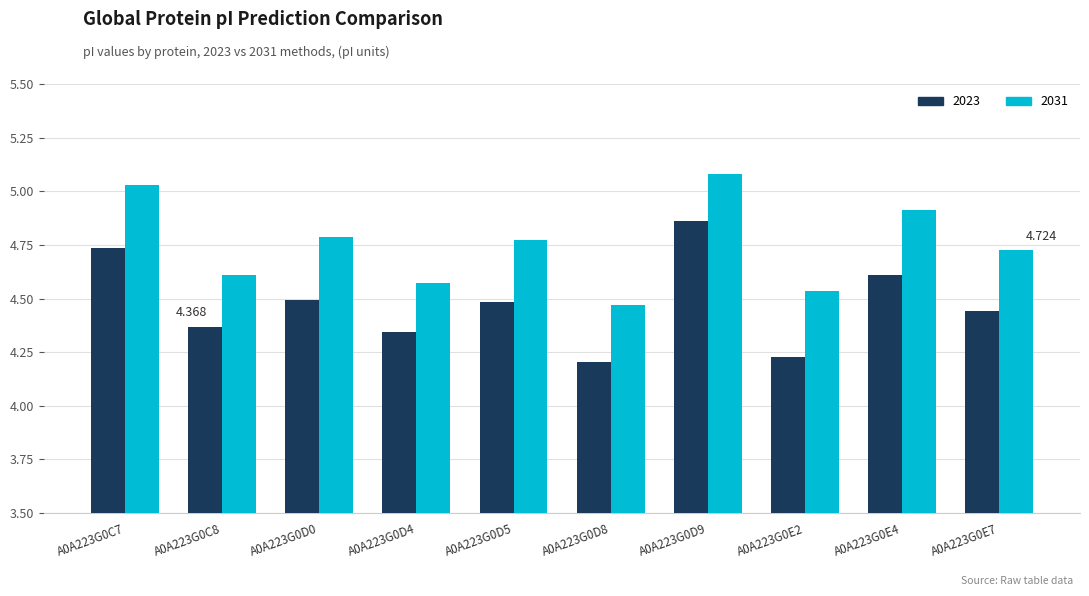

Which series has the widest spread of values?

2023